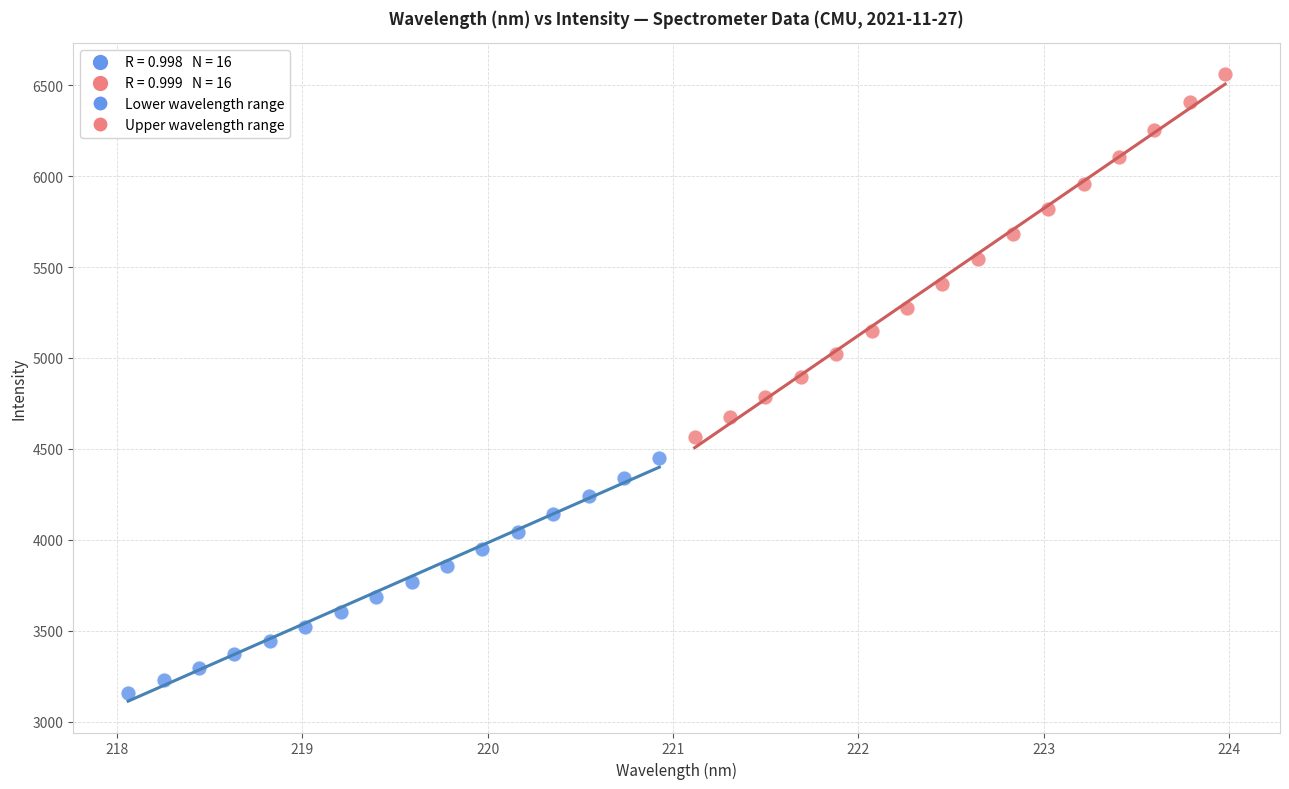

Which series contains the highest Y value?

Upper wavelength range